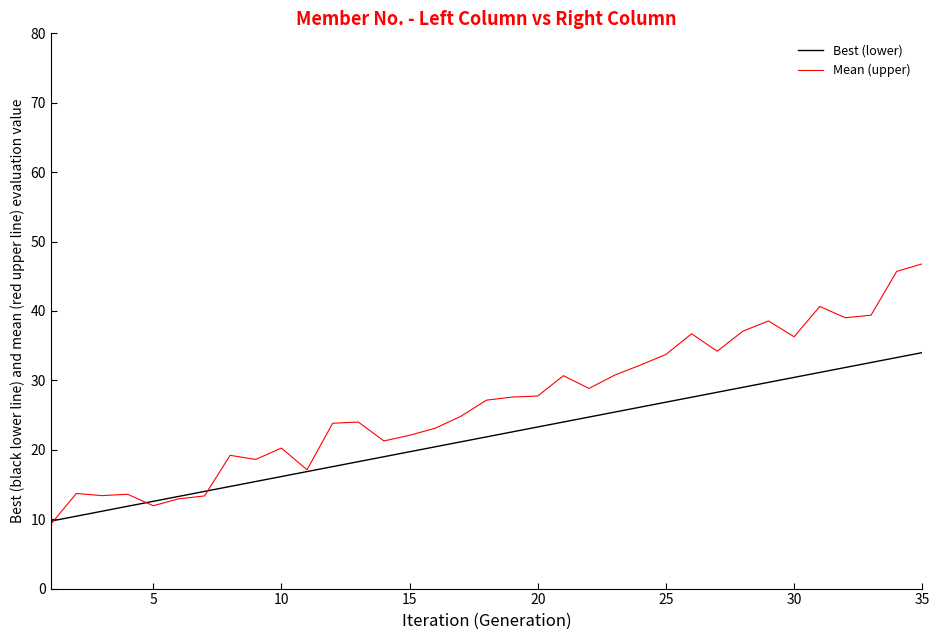

What is the lowest value of the Mean (upper) series?

9.2